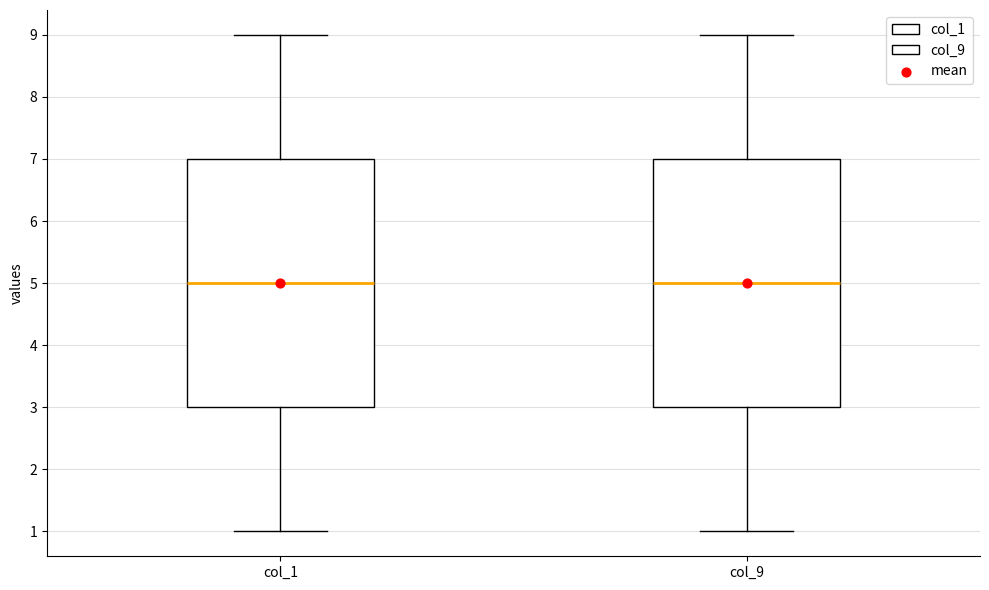

Reading left to right, read every box against the y-axis: the position of its median line, the range the box covers, and the ends of its whiskers. The values are not printed on the chart, so give them approximately, as read against the axis.

col_1: median 5, box 3 to 7, whiskers 1 to 9
col_9: median 5, box 3 to 7, whiskers 1 to 9